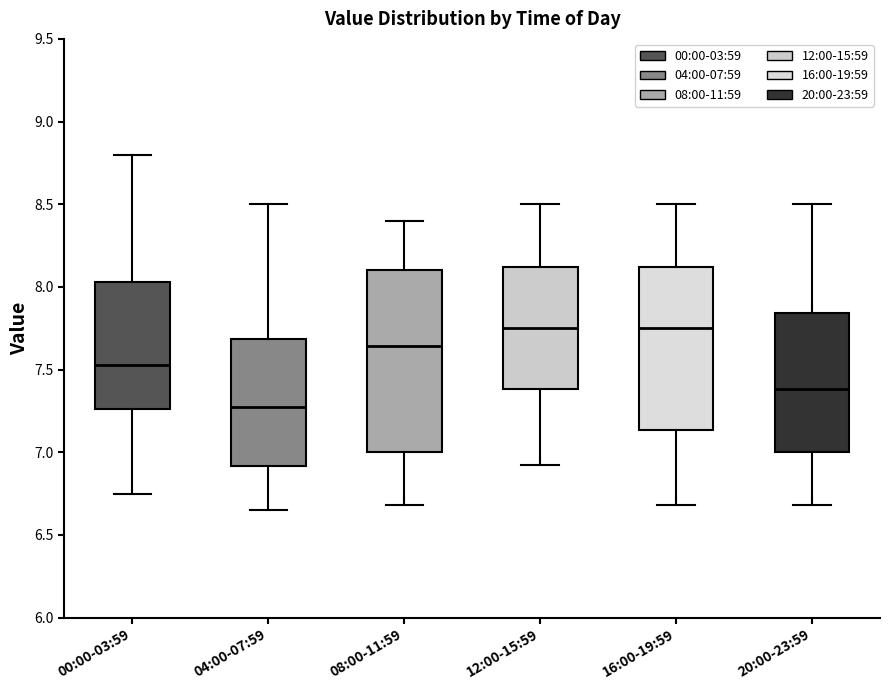

Which box is the tallest, from its lower edge to its upper edge?

08:00-11:59